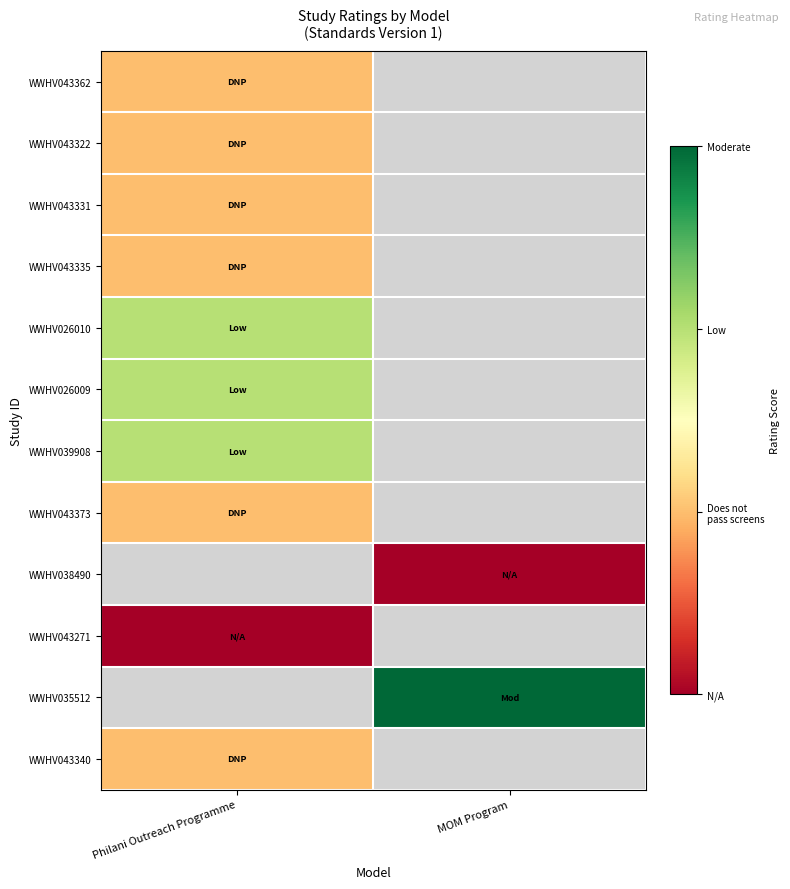

The value of WWHV043373 at Philani Outreach Programme is 1.0. True or false?

True